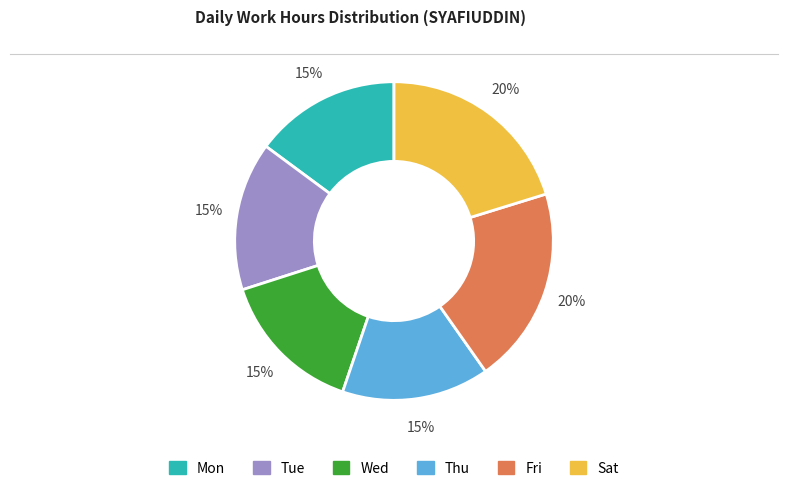

To the nearest percent, what is the average slice percentage?

17%